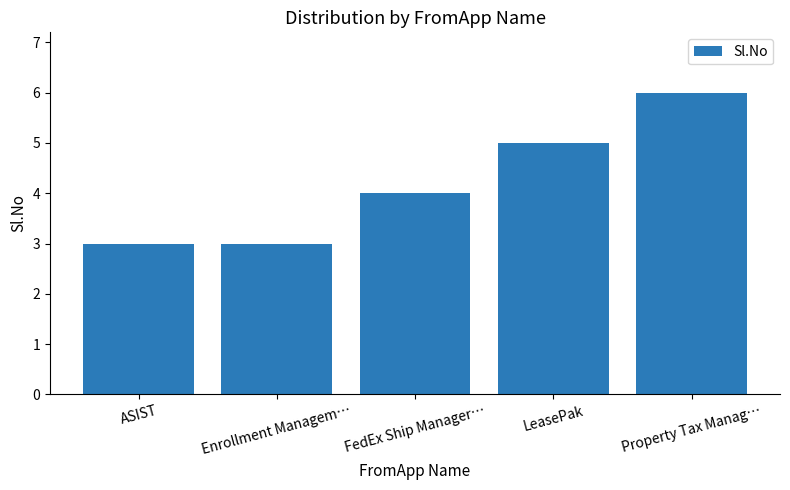

What is the change in value from Enrollment Managem… to FedEx Ship Manager…?

+1